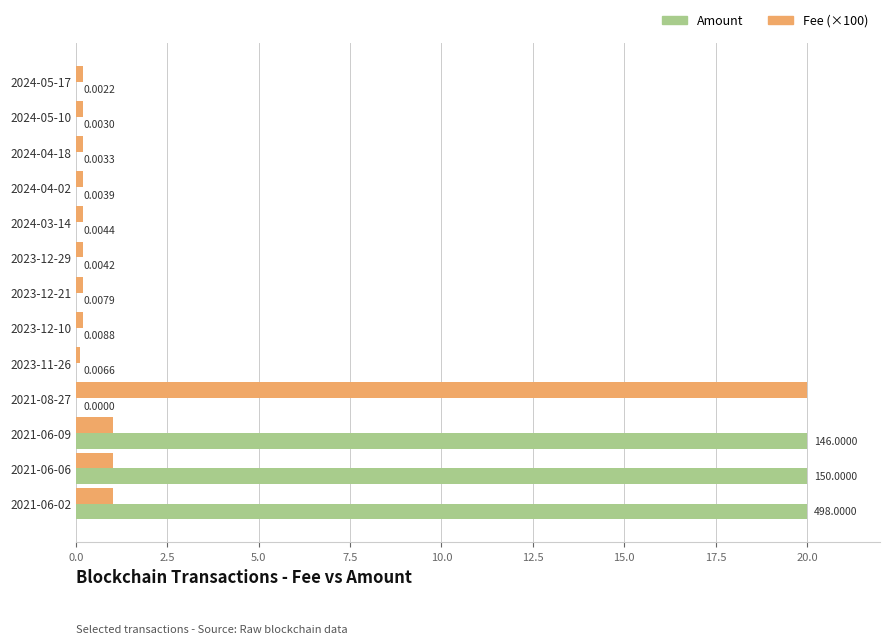

Between 2024-05-10 and 2023-12-10, which series saw the biggest shift?

Amount